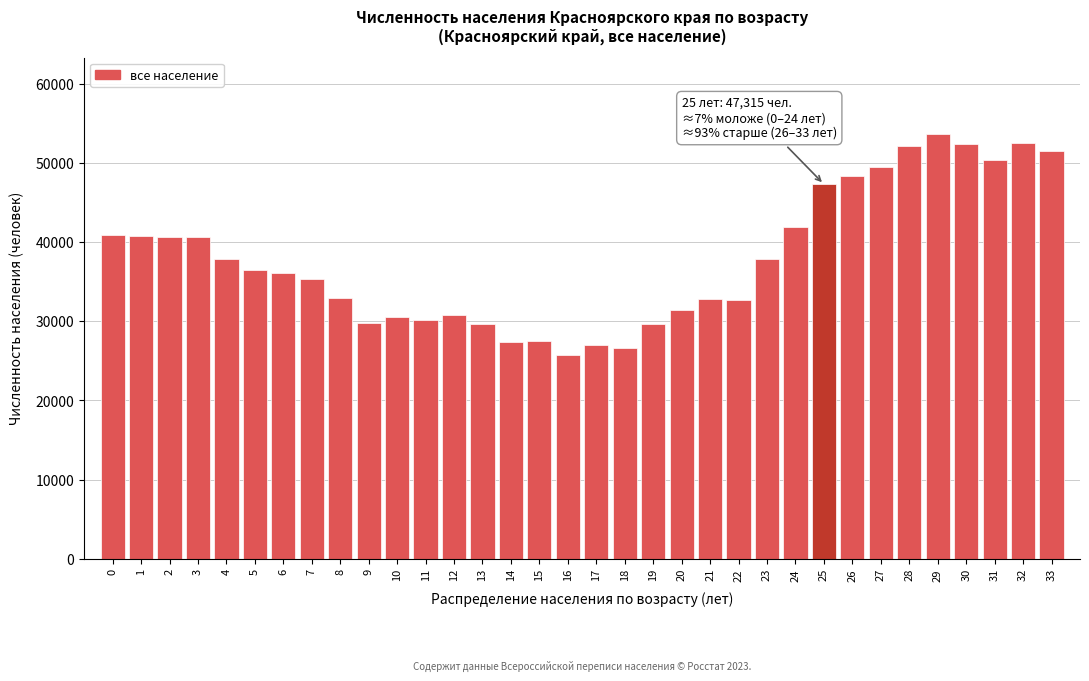

The value at 33 is 51472. True or false?

True